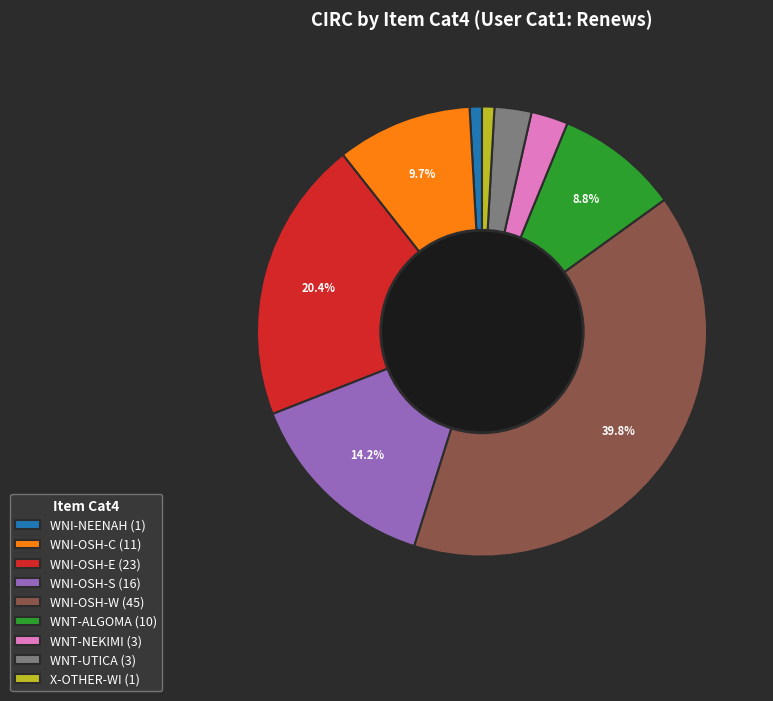

Combined, do X-OTHER-WI (1) and WNT-NEKIMI (3) account for over 50%?

No